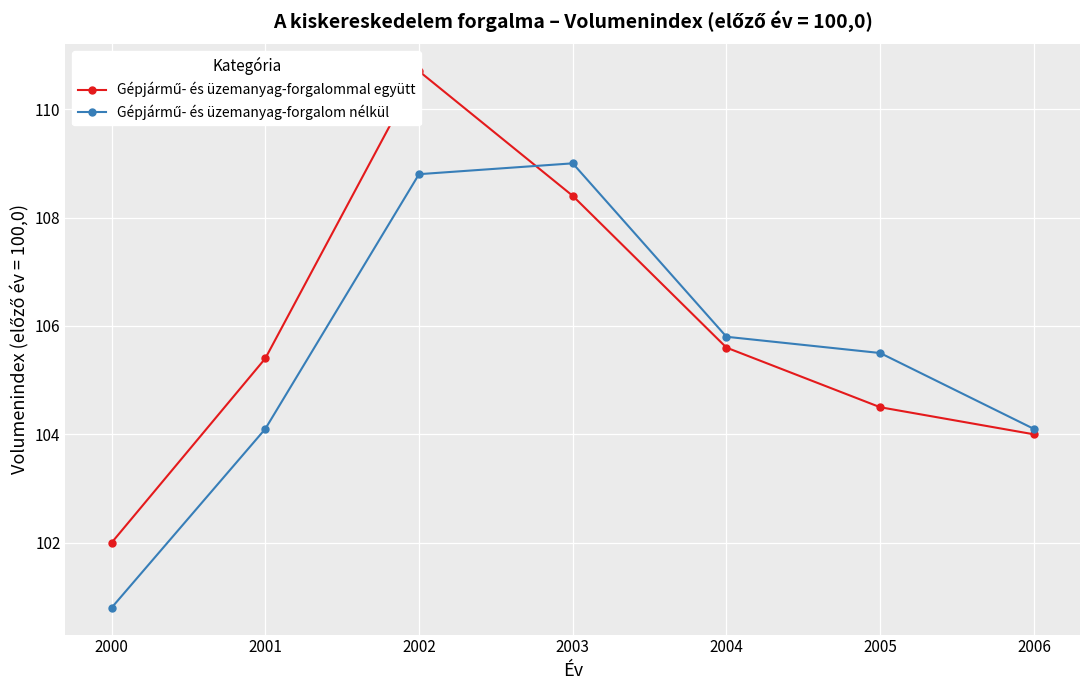

The Gépjármű- és üzemanyag-forgalommal együtt series shows 180.3 at 2002. True or false?

False